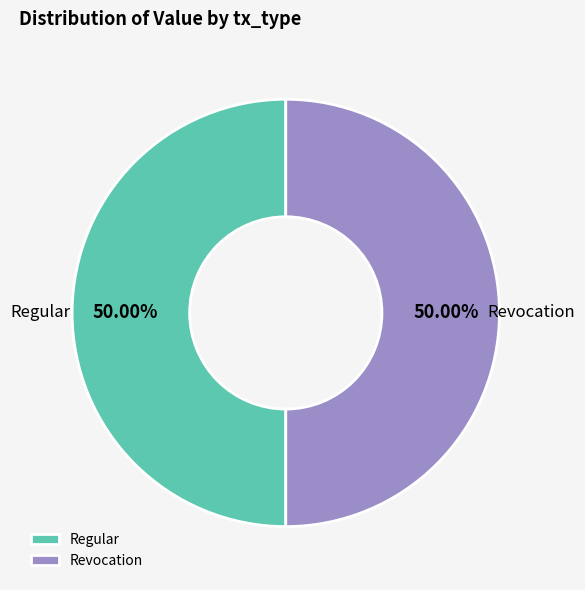

What is the ratio of the value at Regular to the value at Revocation?

1.0